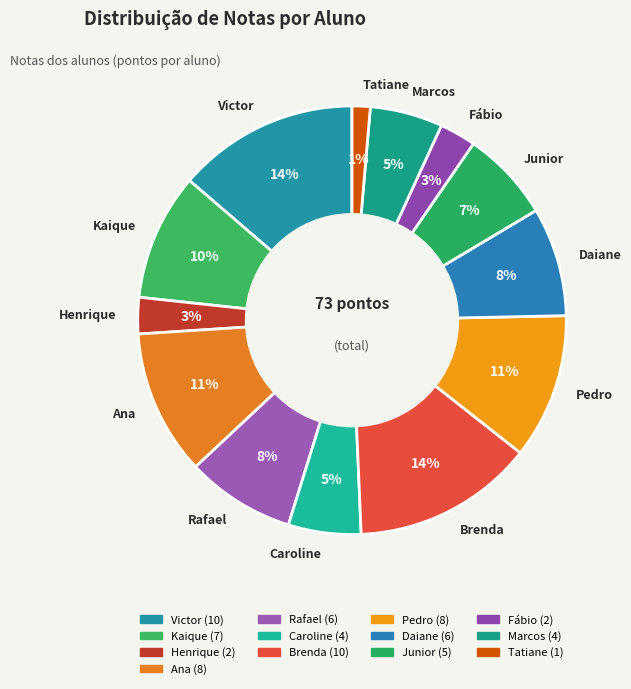

Between Tatiane and Kaique, which is larger?

Kaique